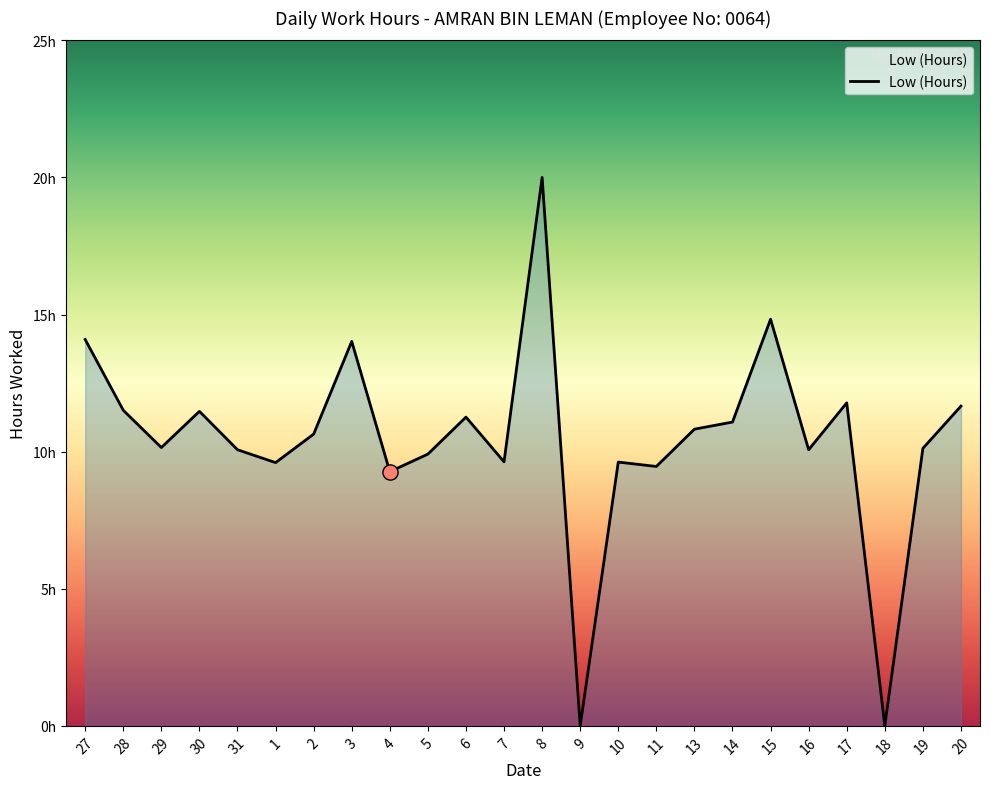

Which has a higher value, 28 or 14?

28